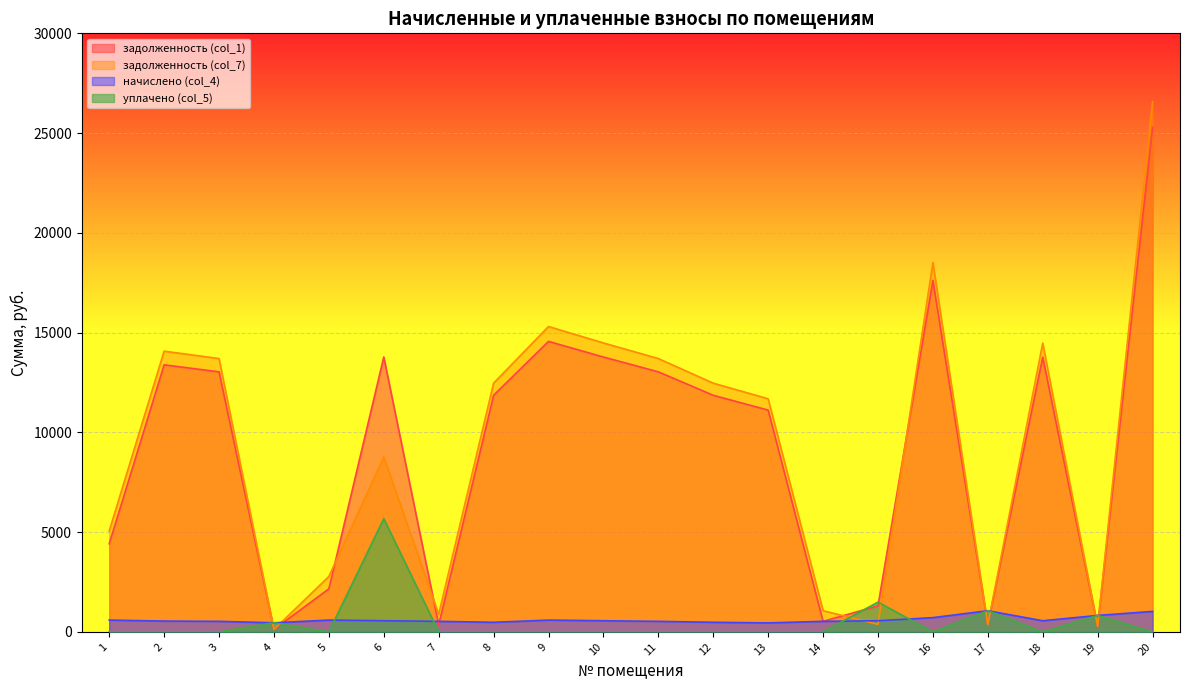

What is the value of the начислено (col_4) point at the 1st from the left?

591.5